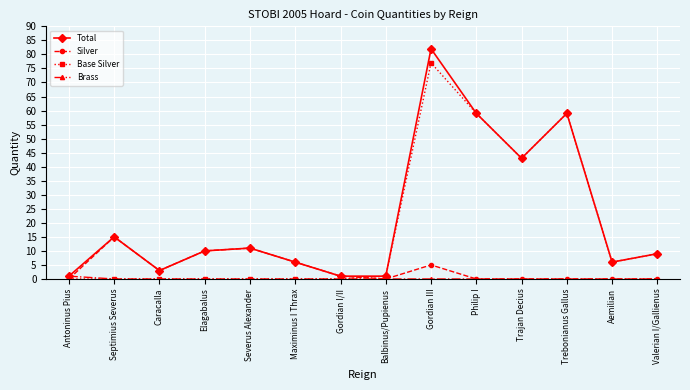

Which category has the highest value in the Total series?

Gordian III